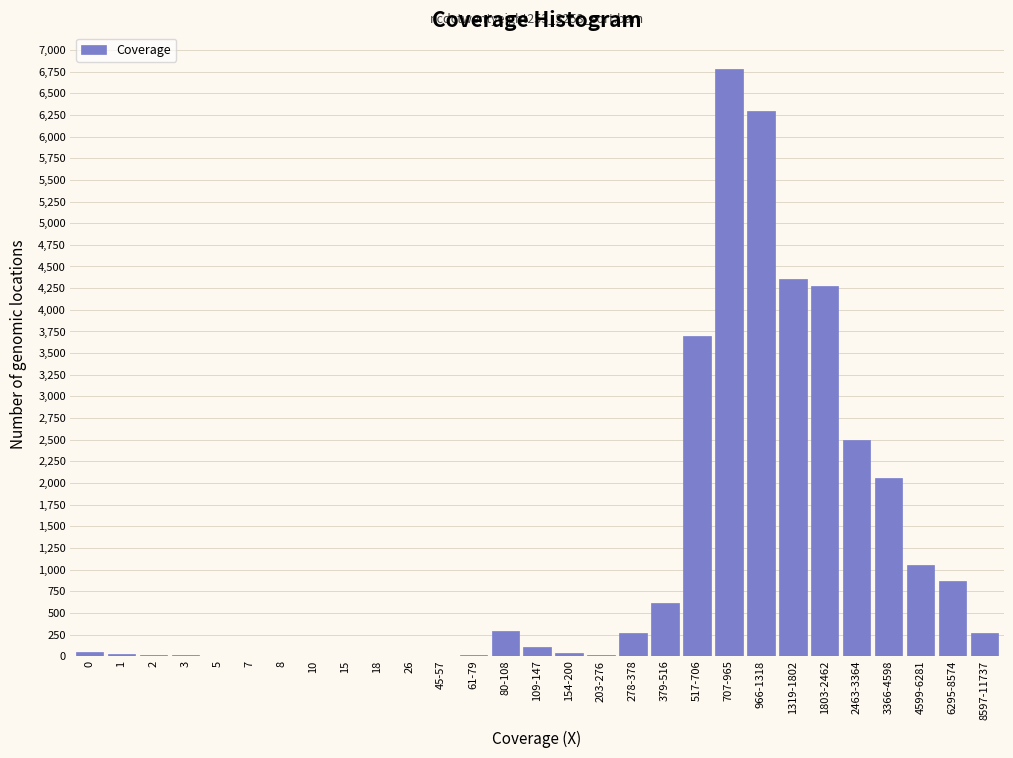

Which category has the highest value across all series?

707-965